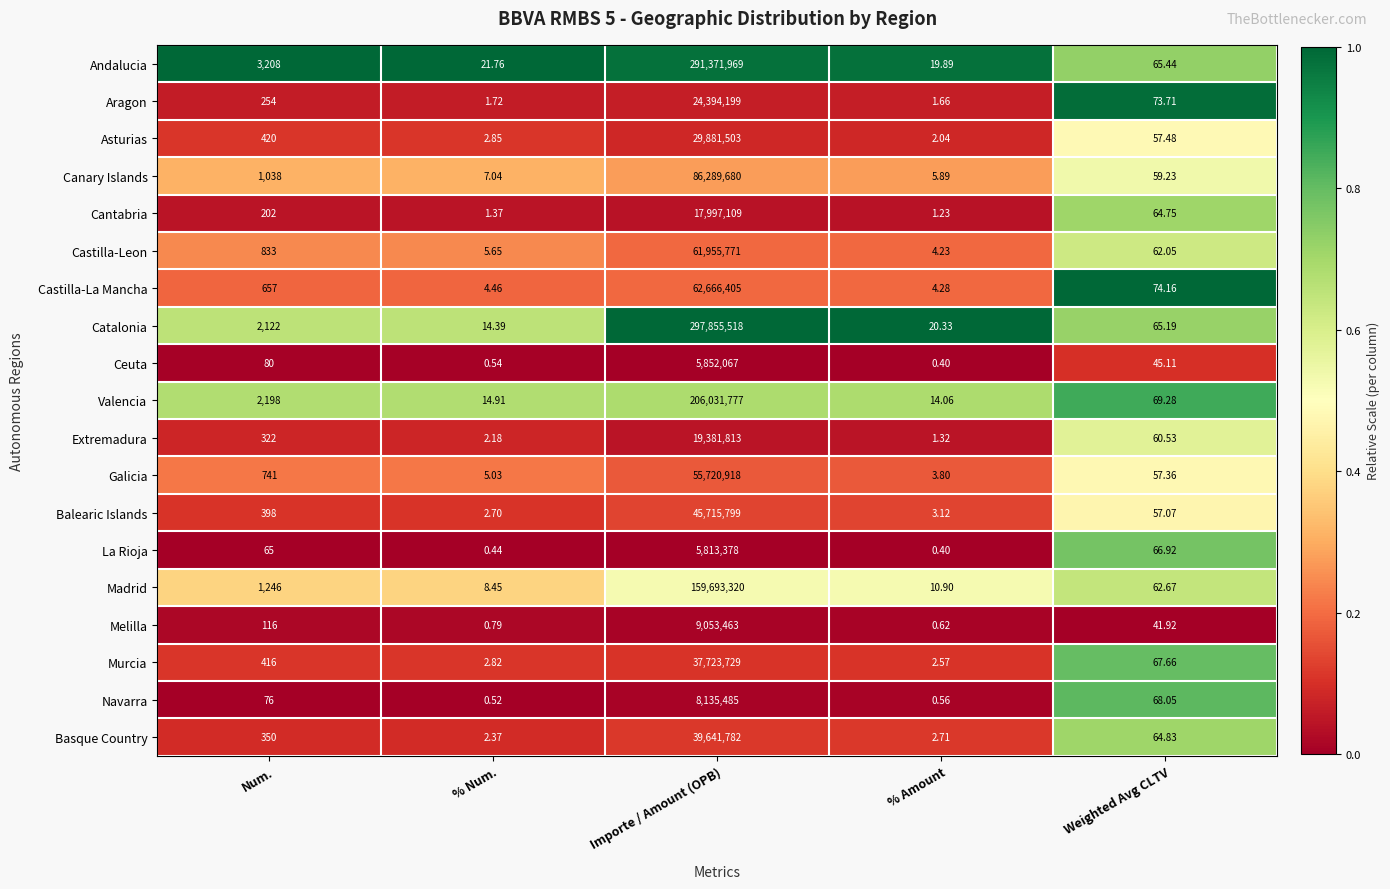

At which category is the sum across all series the highest?

Importe / Amount (OPB)